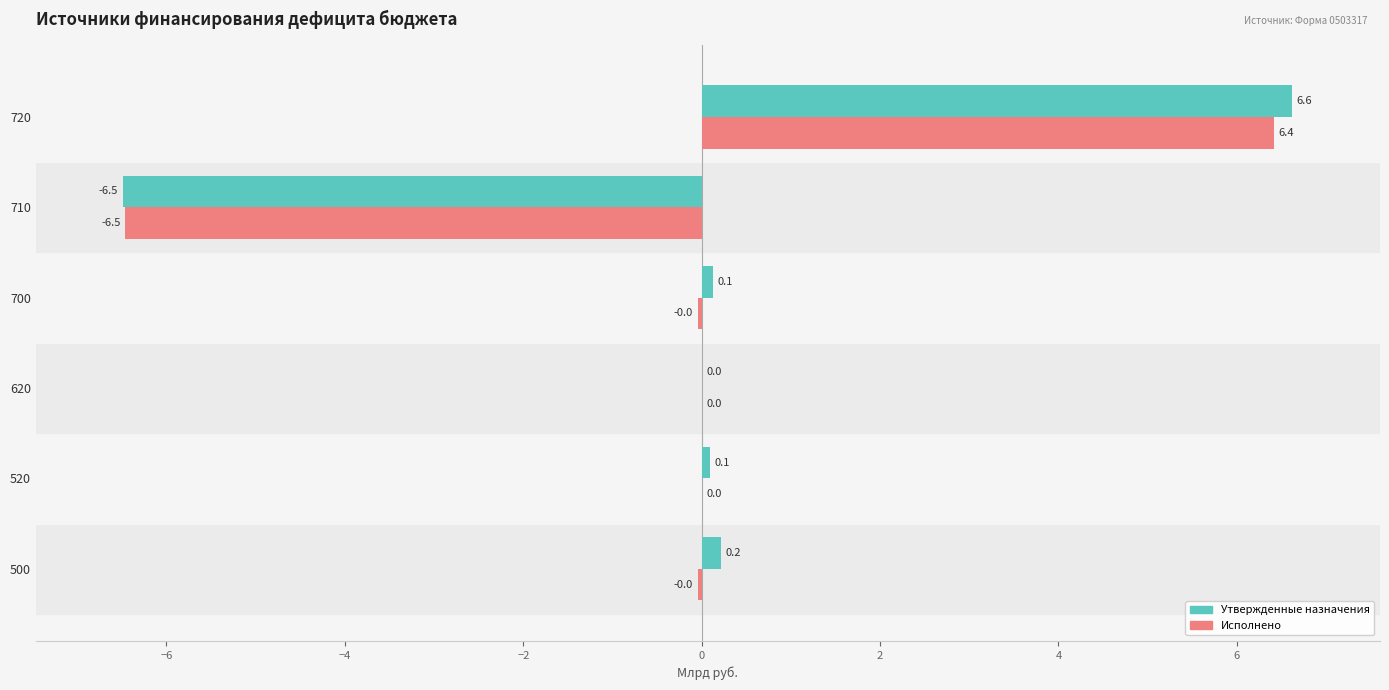

The Исполнено series shows -3.8 at 710. True or false?

False